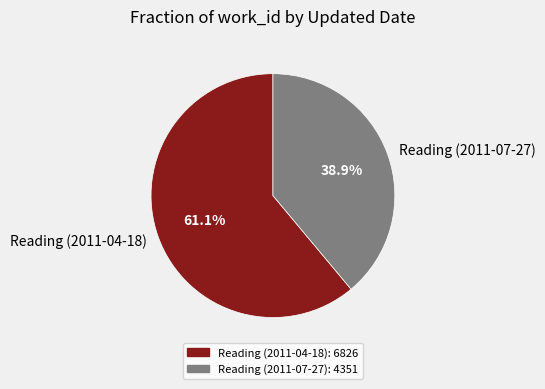

To the nearest percent, what is the combined percentage of Reading (2011-04-18) and Reading (2011-07-27)?

100%